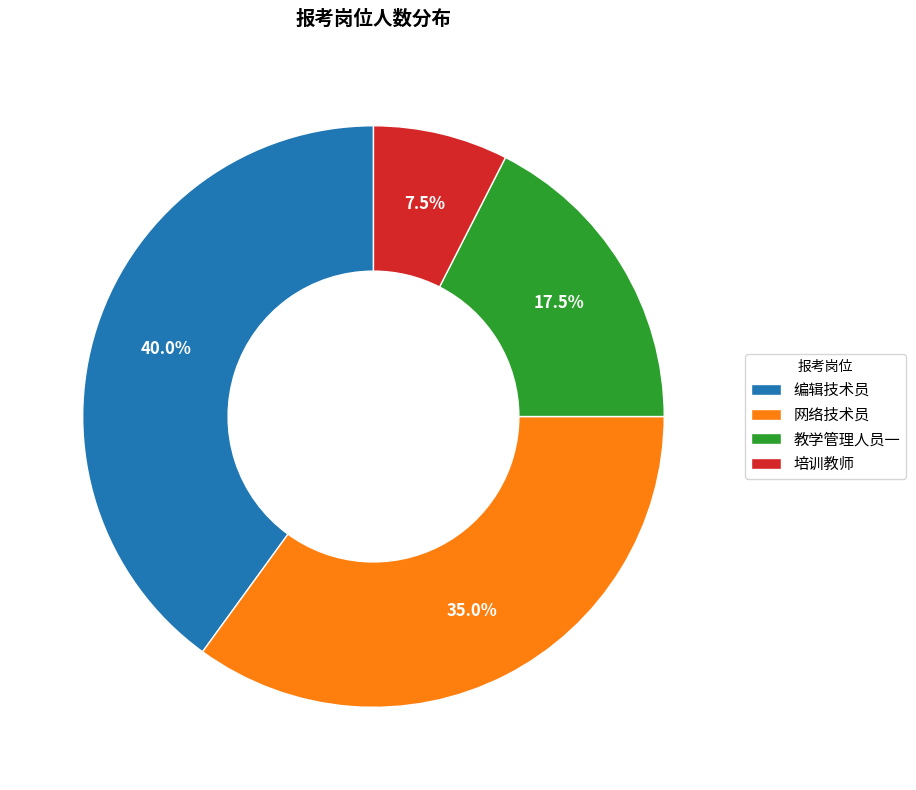

To the nearest percent, what is the difference between the 编辑技术员 and 培训教师 slice percentages?

32%